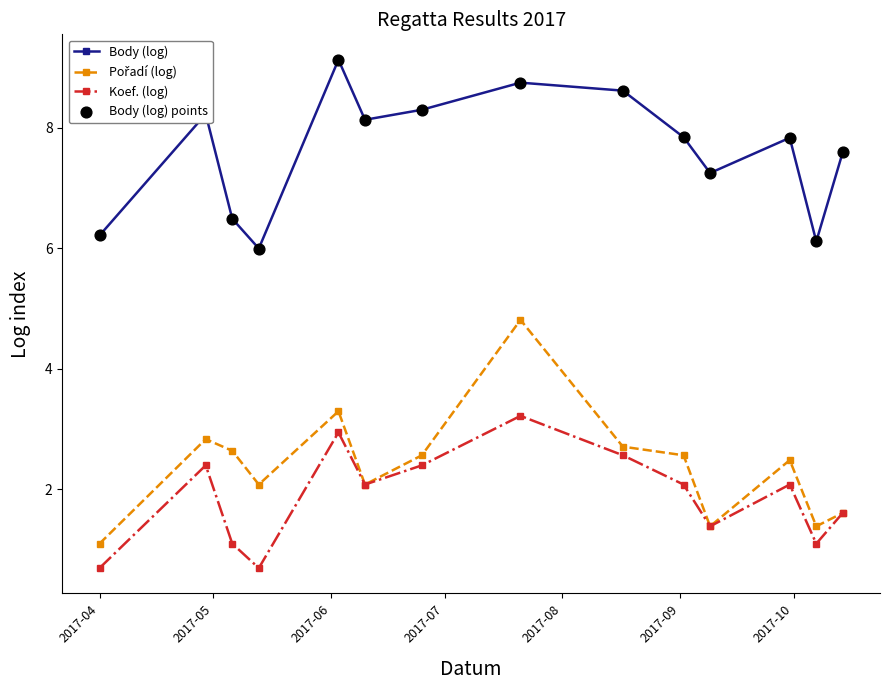

Which series has the largest total across all categories?

Body (log)